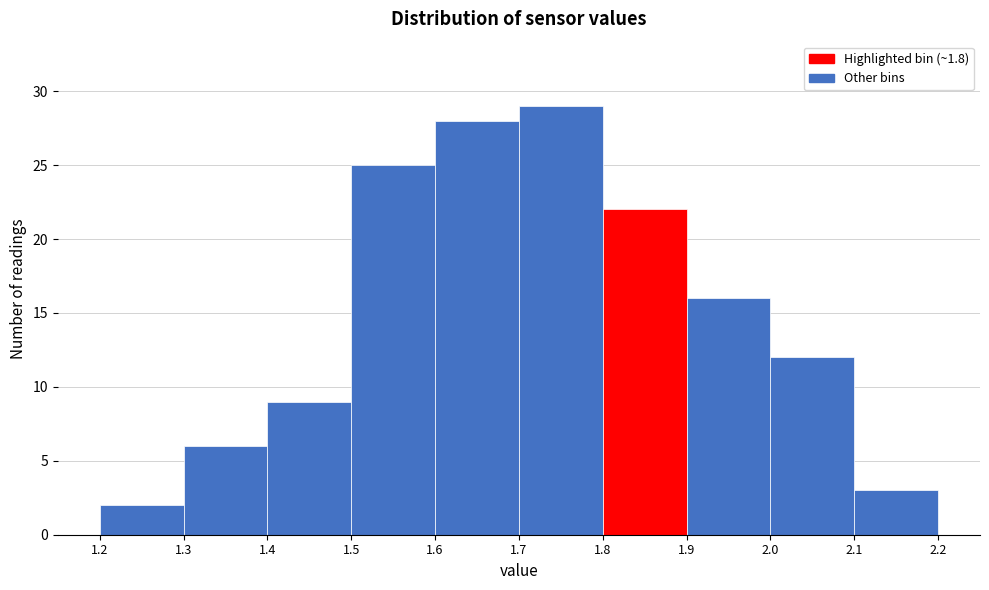

Reading left to right, transcribe this chart: for each bar, give the range it covers on the x-axis and its height. The values are not printed on the chart, so give them approximately, as read against the axis.

1.2 to 1.3: 2
1.3 to 1.4: 6
1.4 to 1.5: 9
1.5 to 1.6: 25
1.6 to 1.7: 28
1.7 to 1.8: 29
1.8 to 1.9: 22
1.9 to 2.0: 16
2.0 to 2.1: 12
2.1 to 2.2: 3